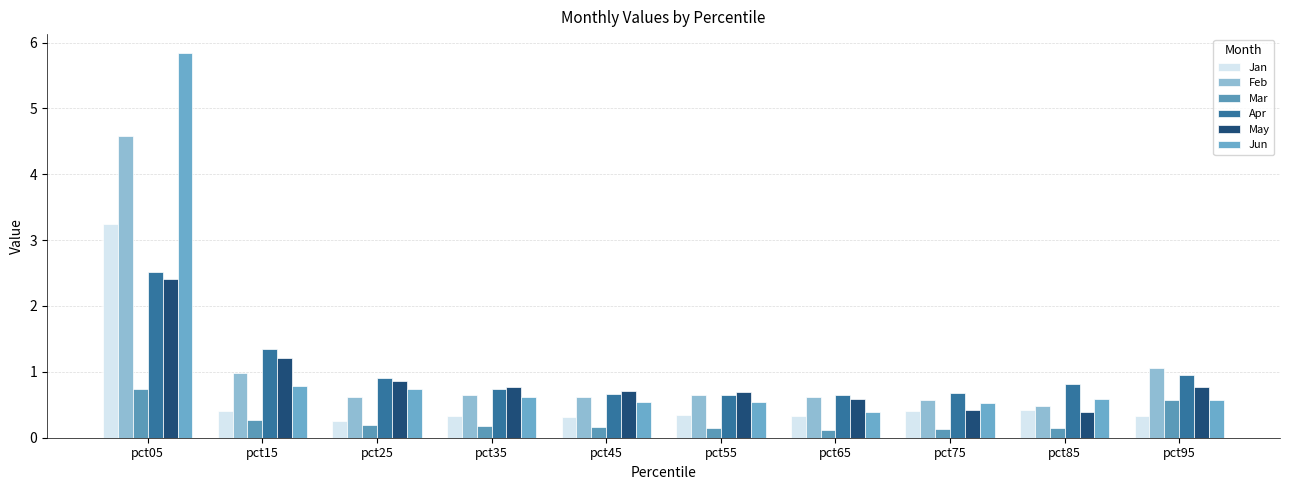

What is the maximum value shown in the chart?

5.8